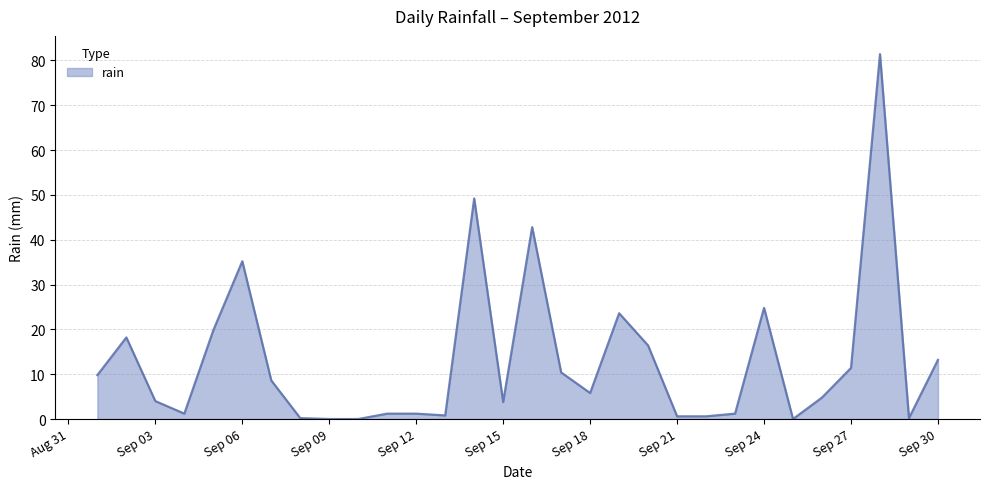

What is the maximum value shown in the chart?

81.4